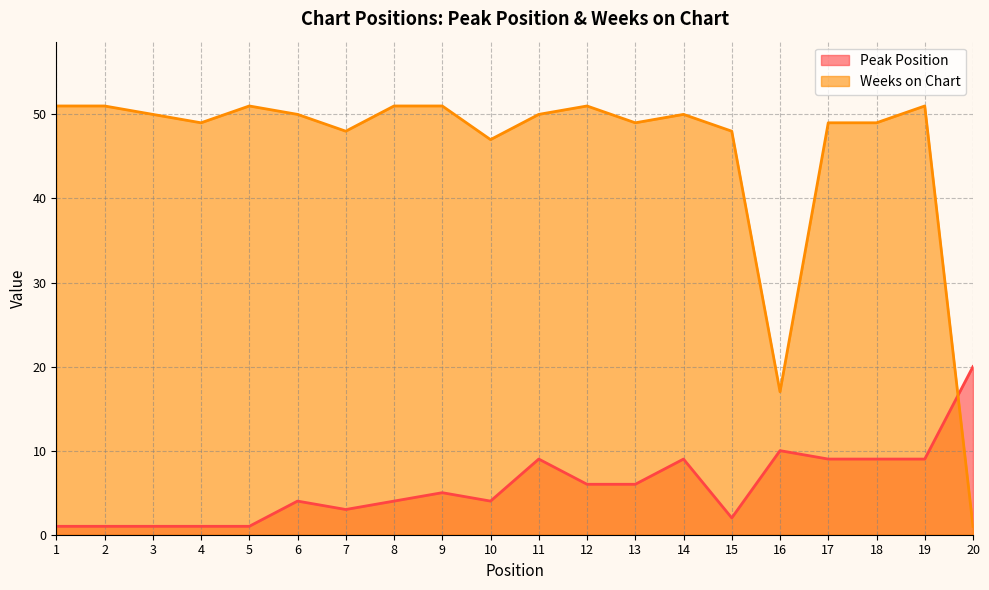

What is the maximum value for Peak Position?

20